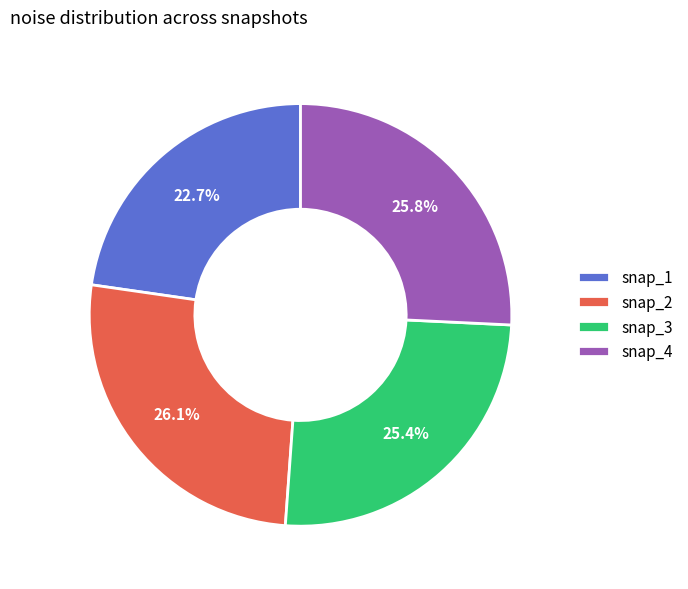

What is the ratio of the value at snap_1 to the value at snap_3?

0.9